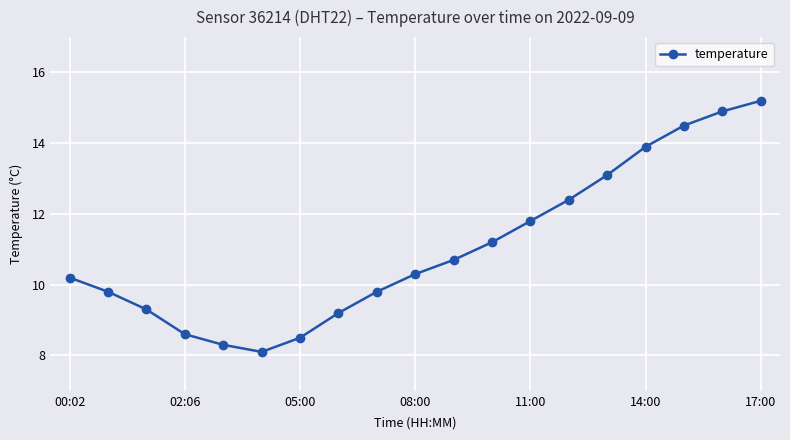

What is the average value?

11.0